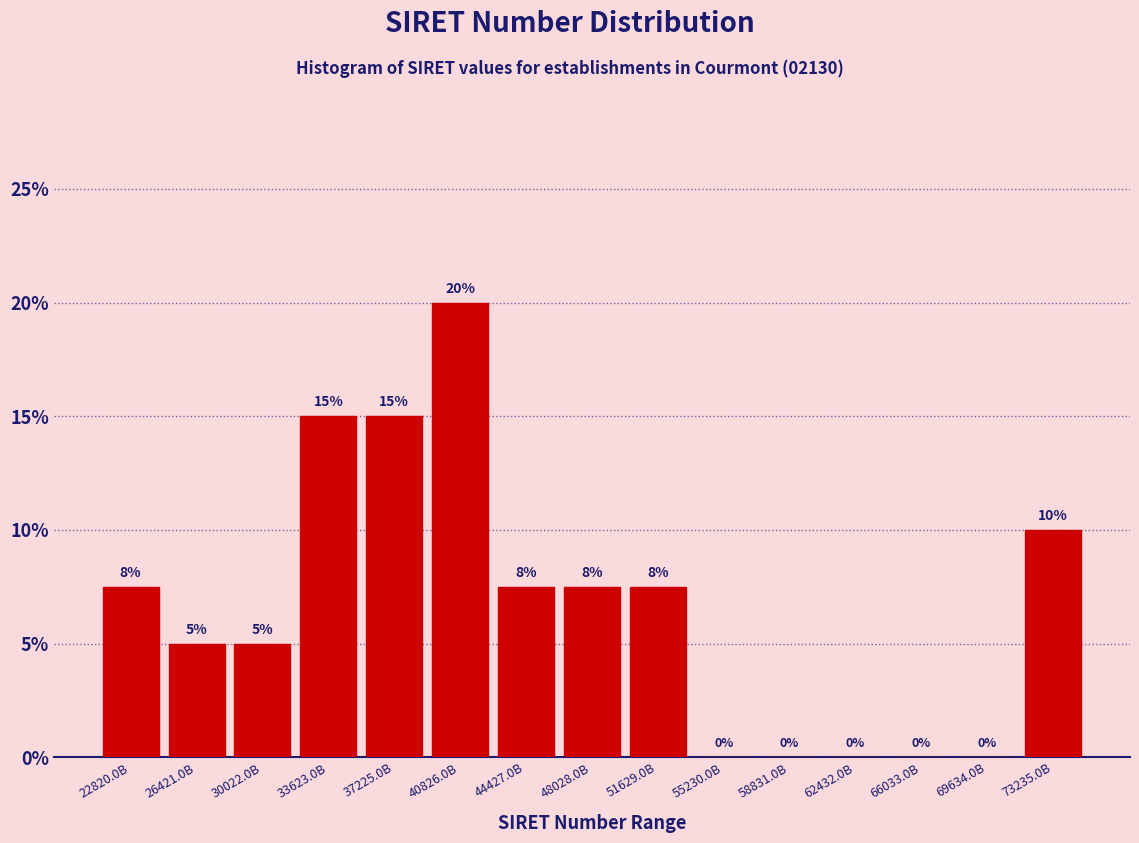

What is the sum of the values at 62432.0B and 40826.0B?

20.0